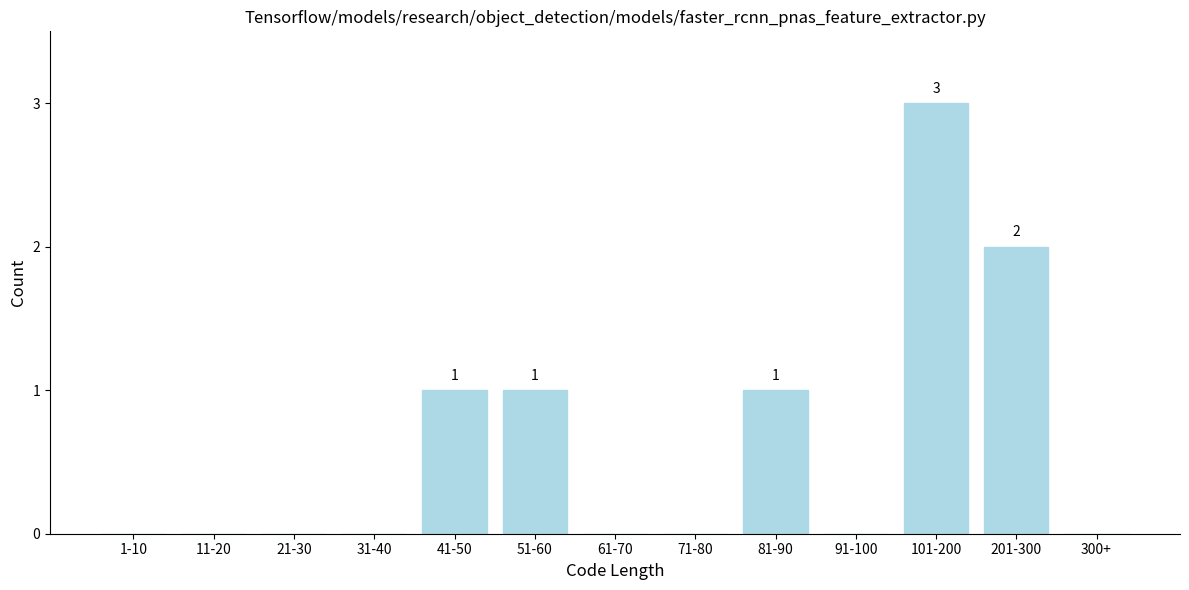

Reading right to left, transcribe all the data shown in this chart.

300+=0	201-300=2	101-200=3	91-100=0	81-90=1	71-80=0	61-70=0	51-60=1	41-50=1	31-40=0	21-30=0	11-20=0	1-10=0